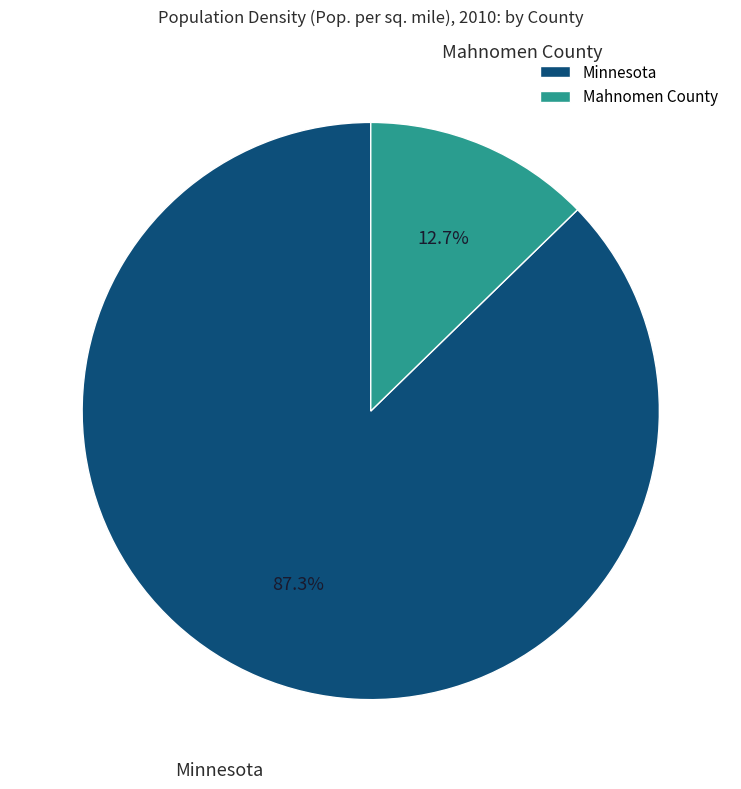

What is the ratio of the value at Minnesota to the value at Mahnomen County?

6.9